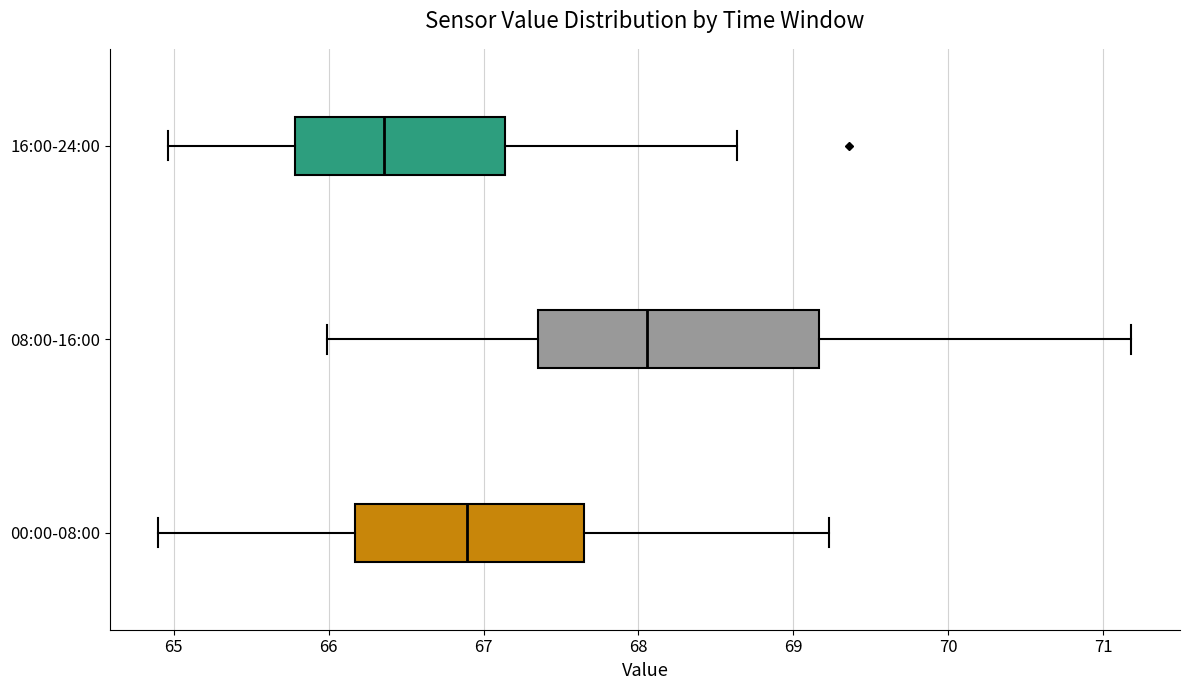

Reading bottom to top, read every box against the x-axis: the position of its median line, the range the box covers, and the ends of its whiskers. The values are not printed on the chart, so give them approximately, as read against the axis.

00:00-08:00: median 66.9, box 66.2 to 67.6, whiskers 64.9 to 69.2
08:00-16:00: median 68.1, box 67.4 to 69.2, whiskers 66.0 to 71.2
16:00-24:00: median 66.4, box 65.8 to 67.1, whiskers 65.0 to 68.6